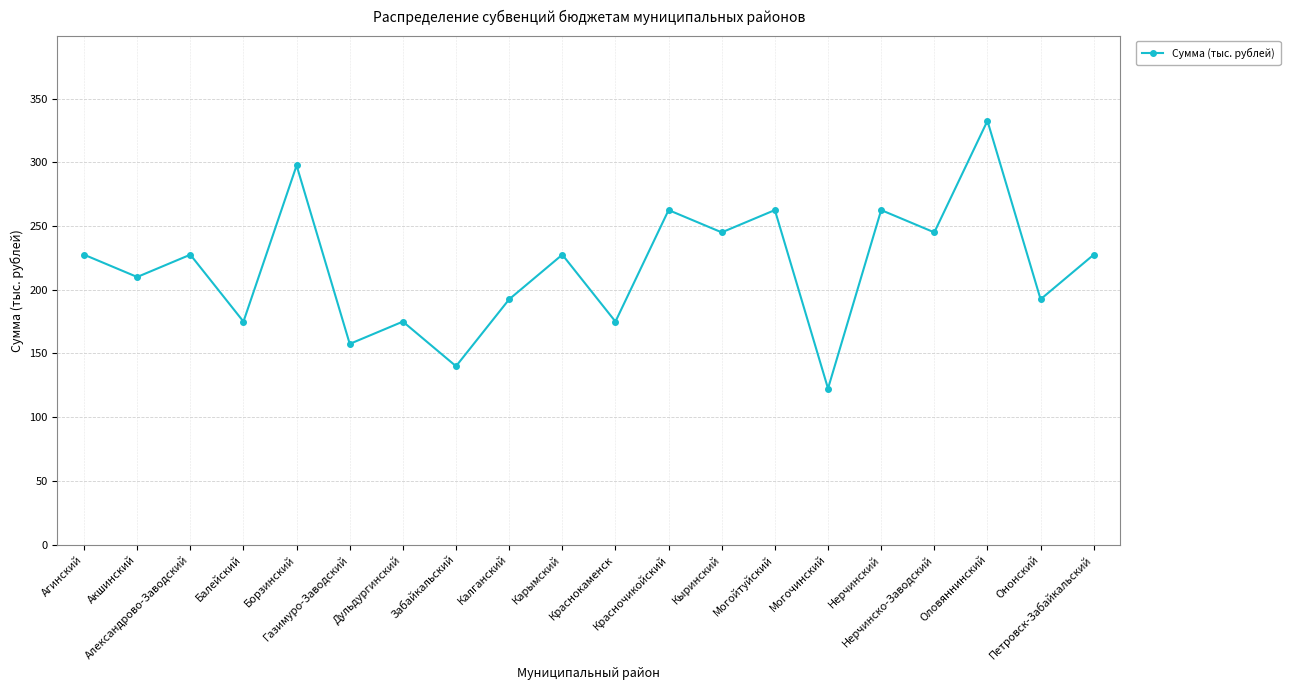

What is the average value?

217.9